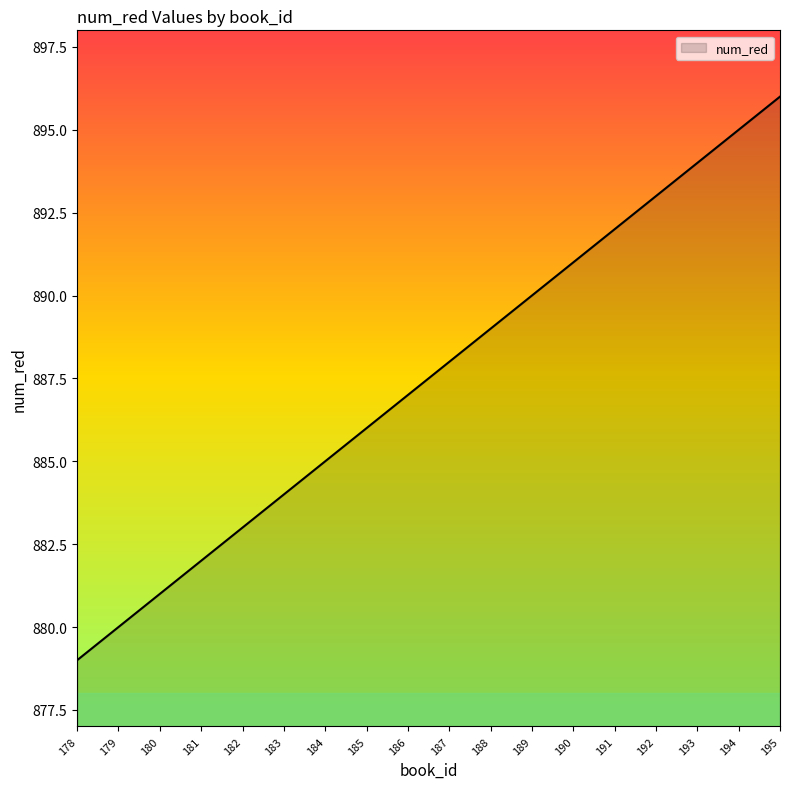

Rank the categories by value from lowest to highest.

178, 179, 180, 181, 182, 183, 184, 185, 186, 187, 188, 189, 190, 191, 192, 193, 194, 195